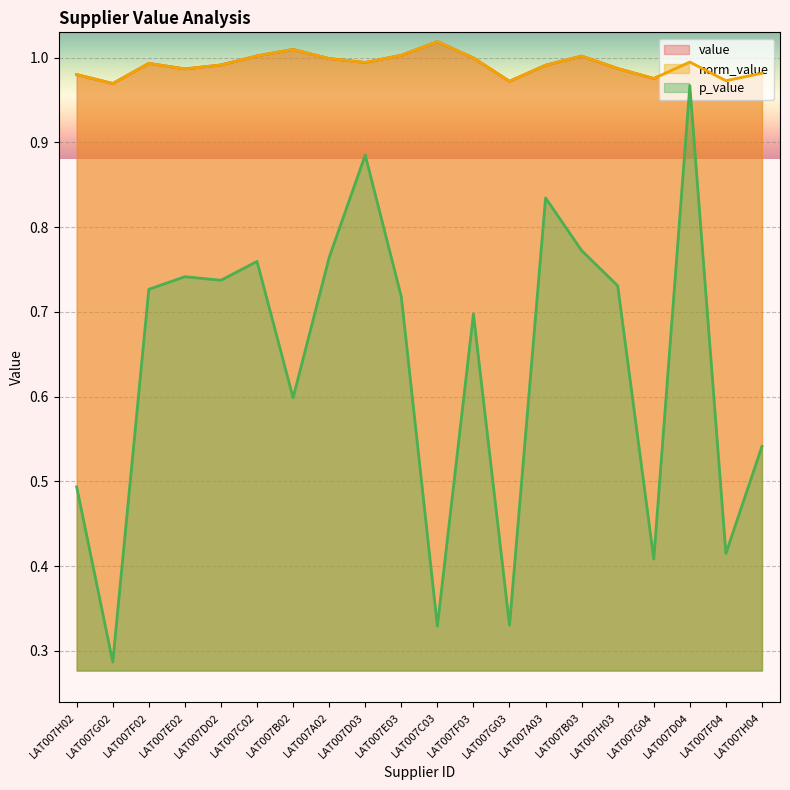

How many data points does each series have?

20